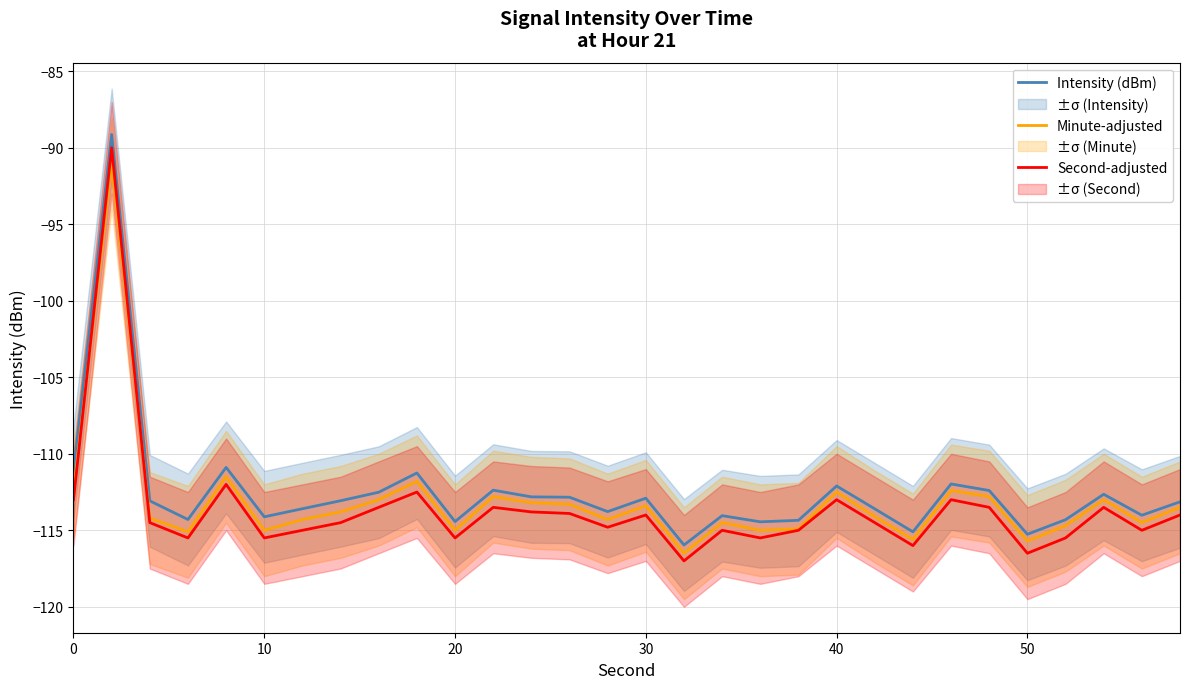

Is it true that Second-adjusted equals -113.0 at 0?

True